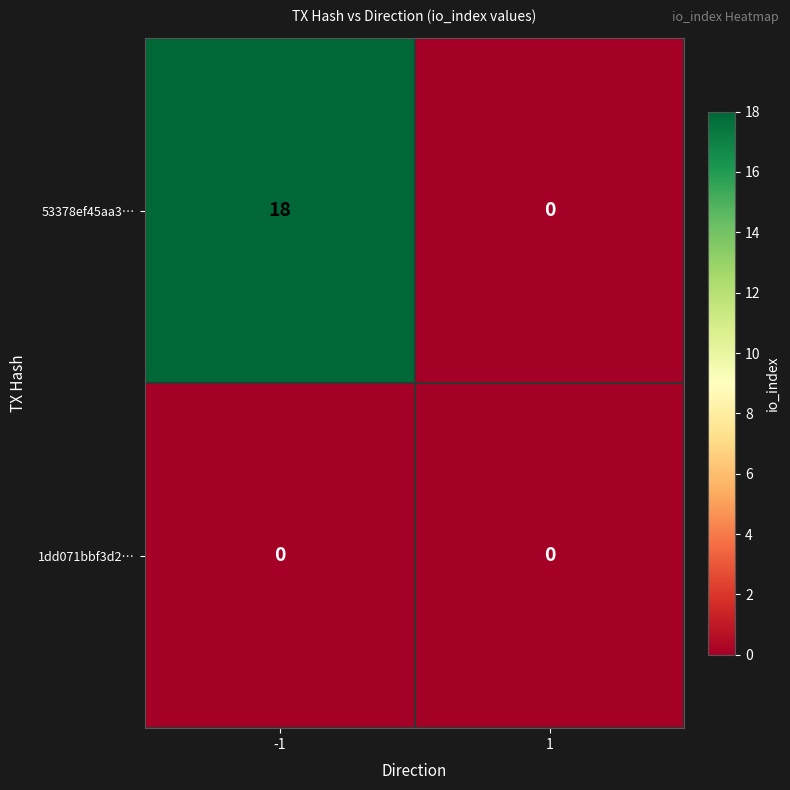

At how many categories does at least one series exceed 11?

1